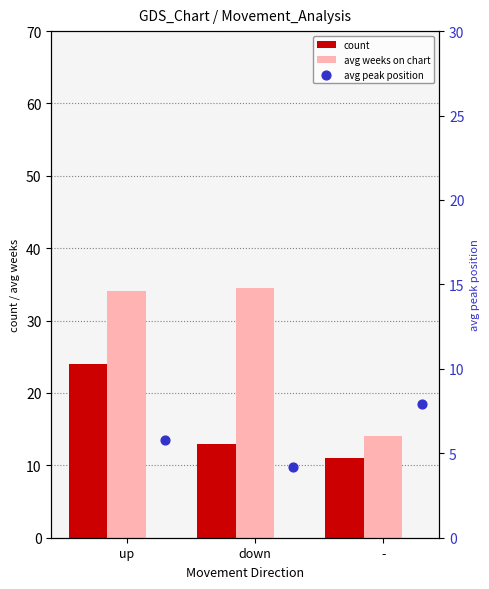

Which series reaches the maximum Y coordinate?

avg weeks on chart